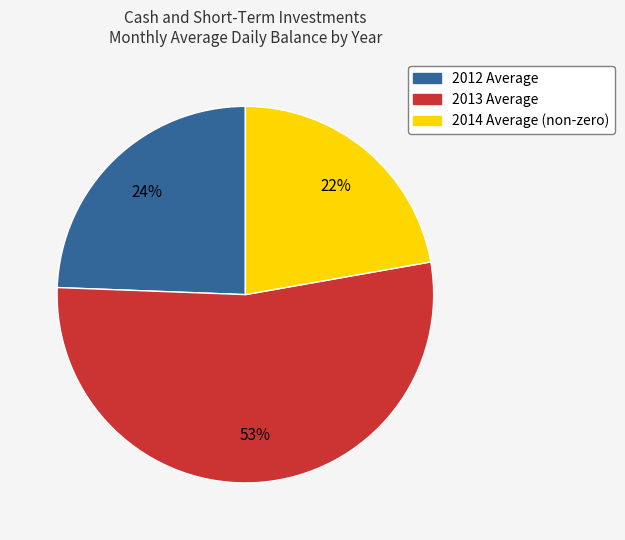

To the nearest percent, what is the average slice percentage?

33%